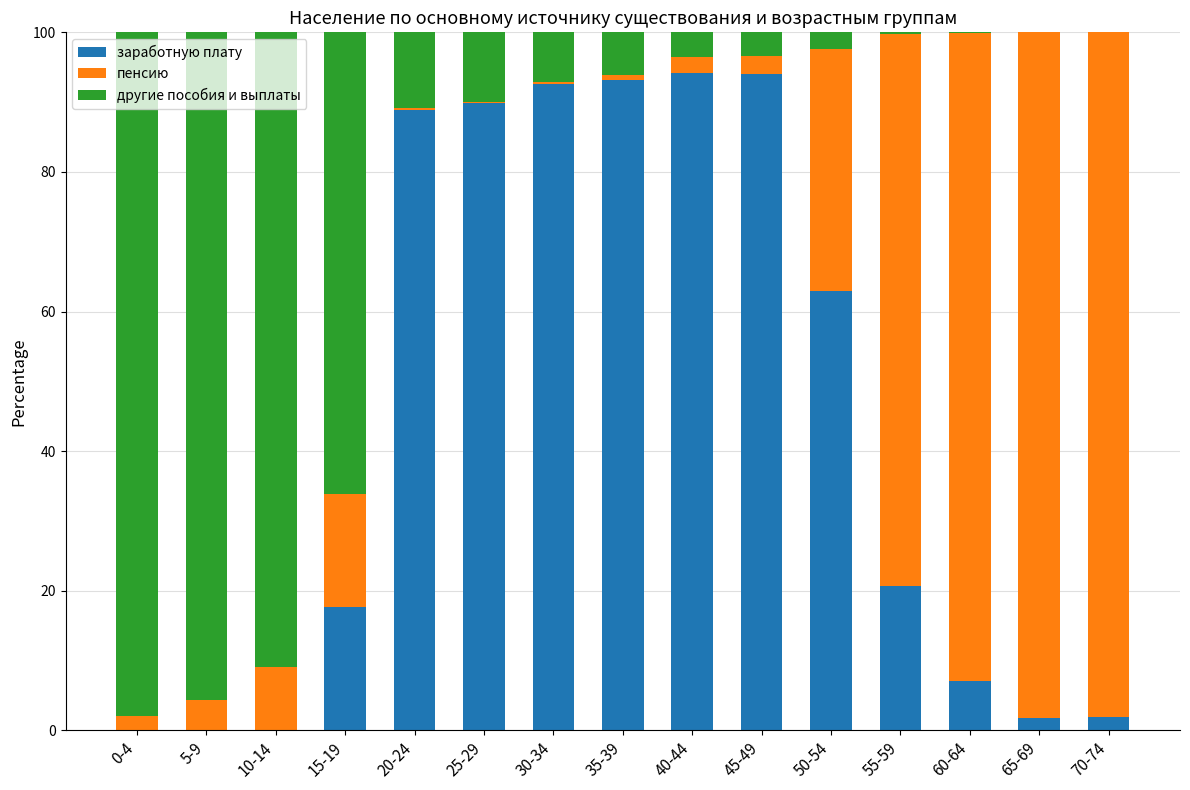

What are all the series names shown in the legend?

заработную плату, пенсию, другие пособия и выплаты